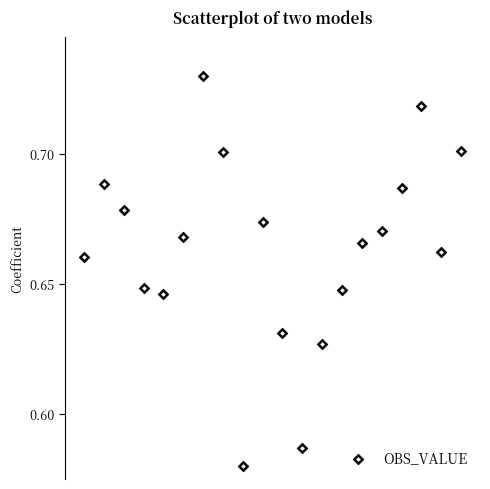

What is the range of X values (max minus min)?

300000.0